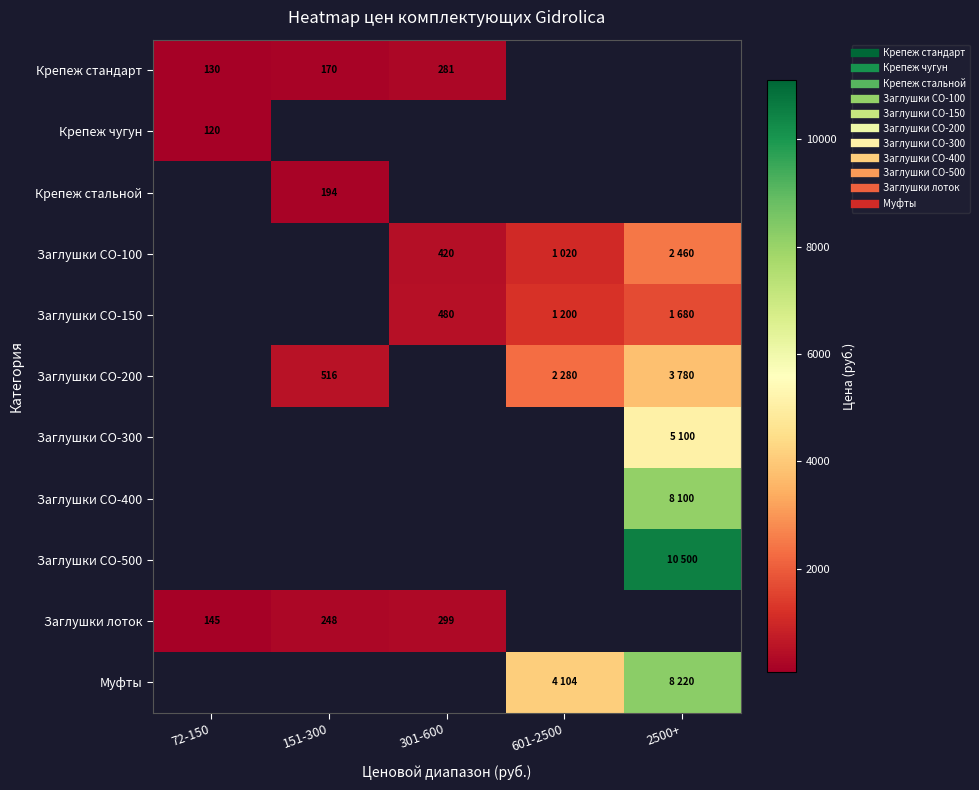

What is the difference between the highest and lowest values at 72-150?

25.0